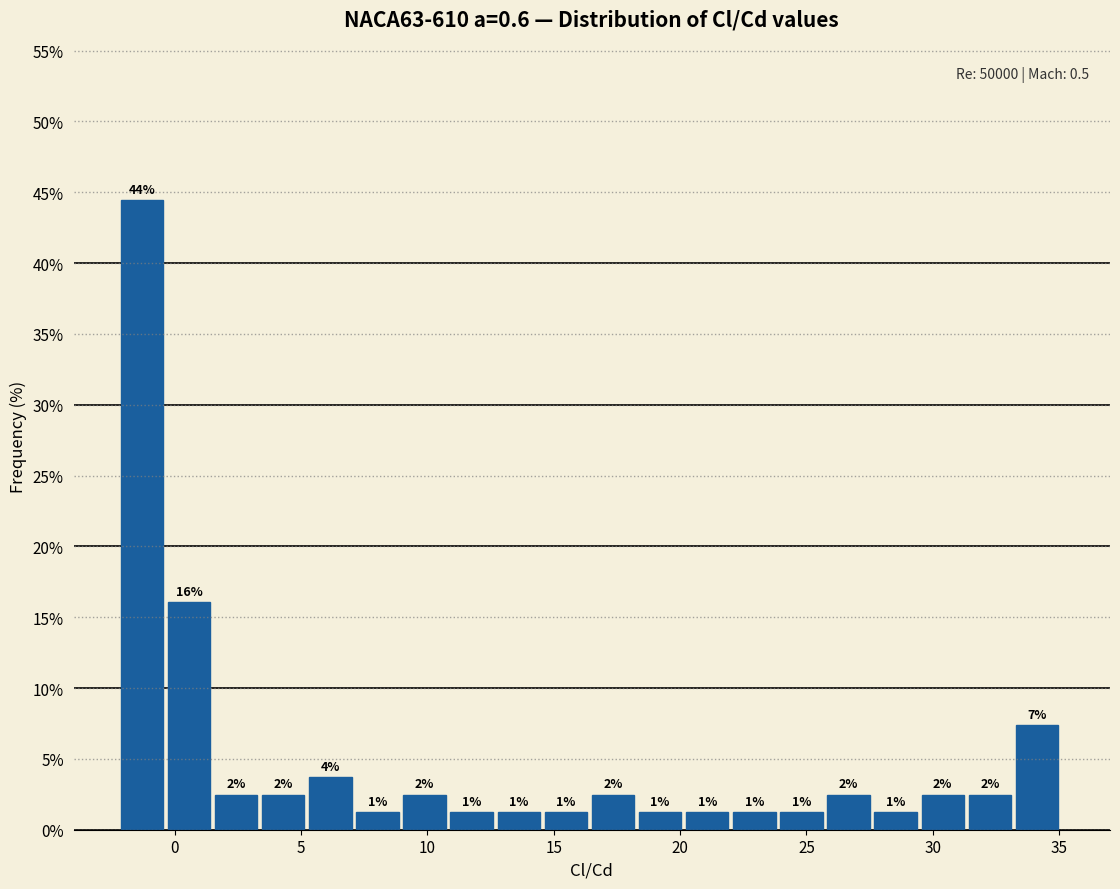

Around what value on the x-axis is the tallest bar? Give the approximate position of its centre, as read against the axis.

-1.5